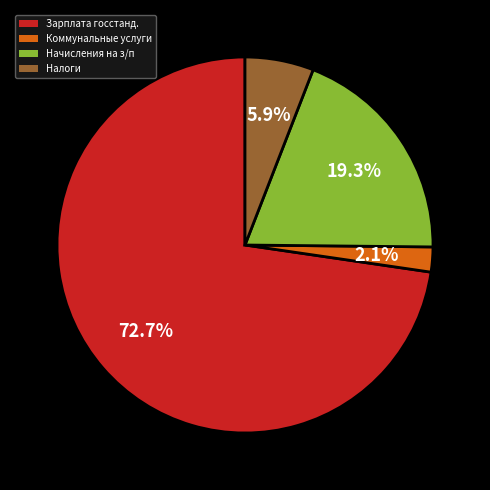

Which has a higher value, Налоги or Коммунальные услуги?

Налоги